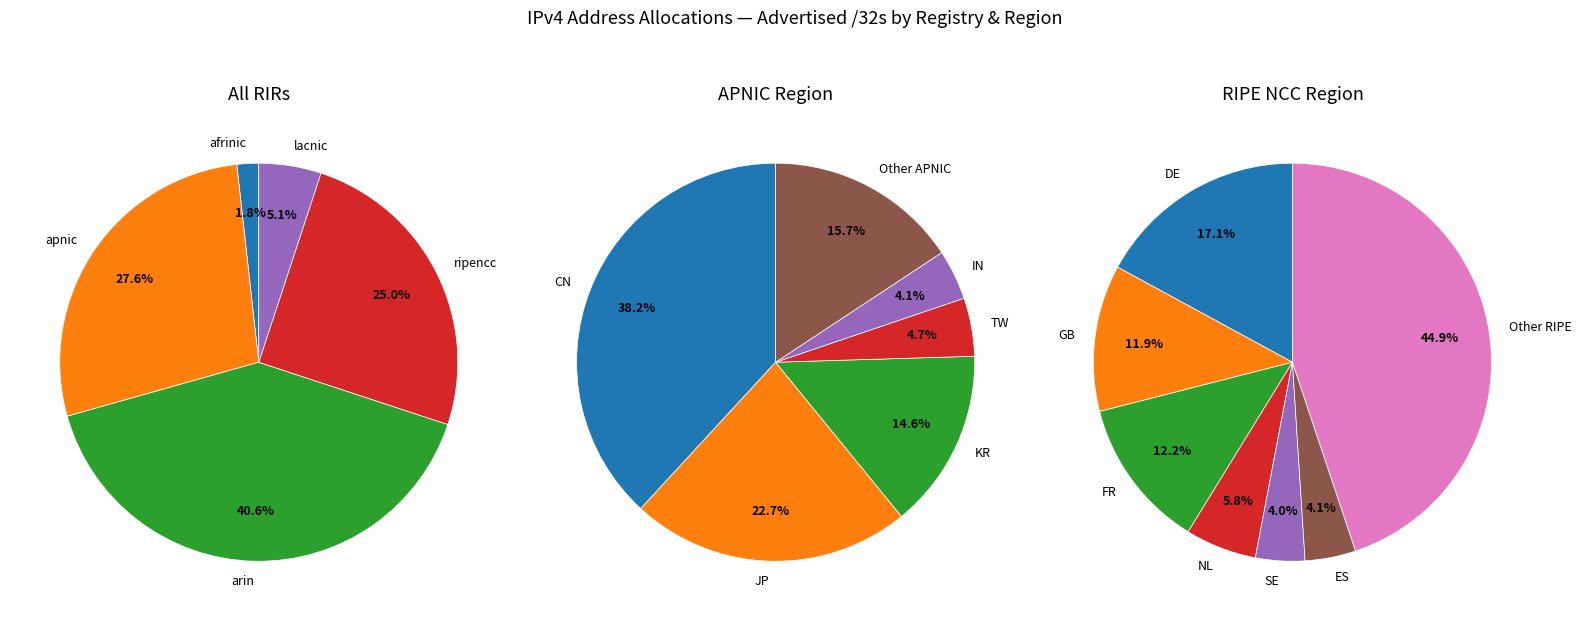

The arin slice represents 41% of the pie. True or false?

True